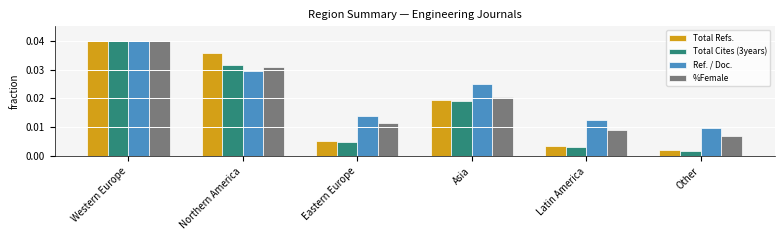

What is the label of the 2nd bar from the left?

Northern America